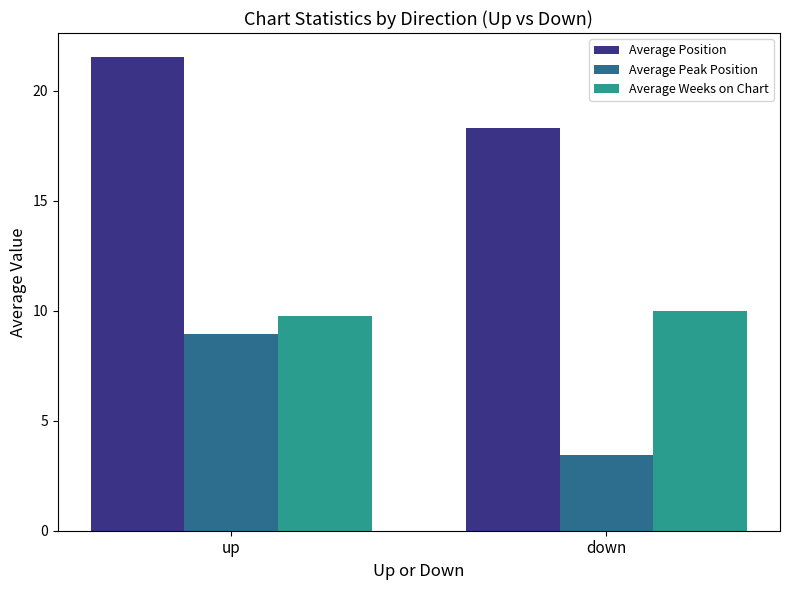

Which series has the widest spread of values?

Average Peak Position